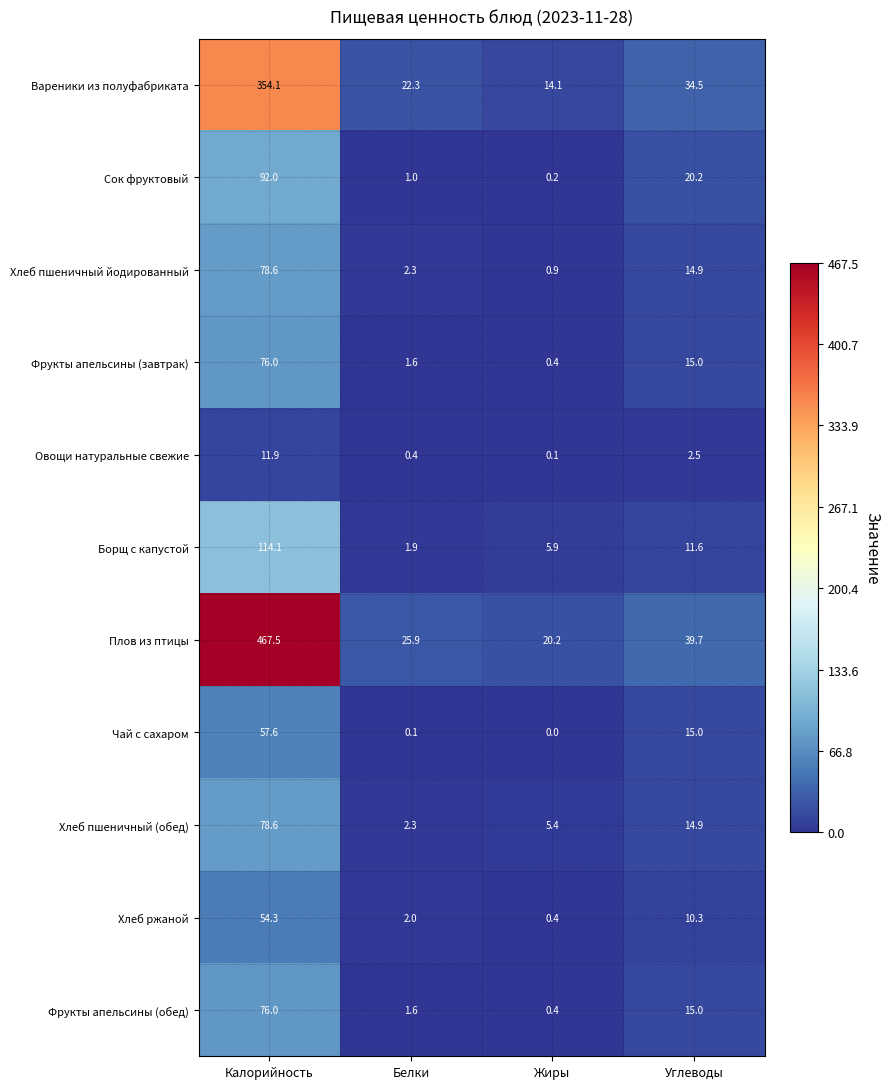

What value does the Борщ с капустой series have at Жиры?

5.9